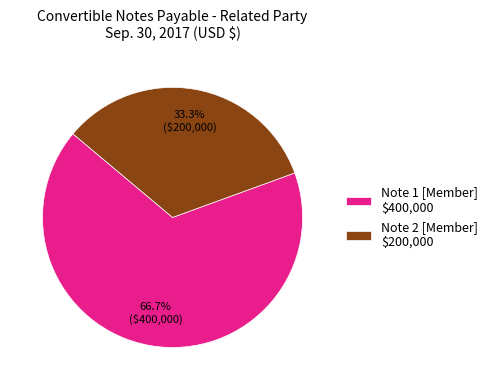

What is the total percentage of Note 2 [Member] and Note 1 [Member]?

100.0%